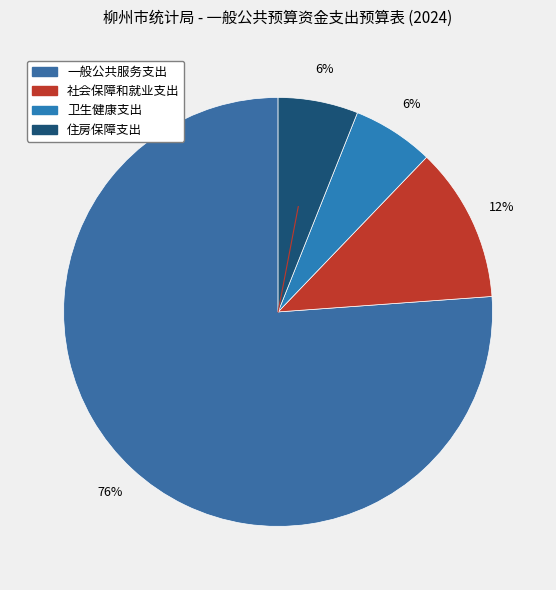

True or false: 社会保障和就业支出 accounts for 25% of the total.

False